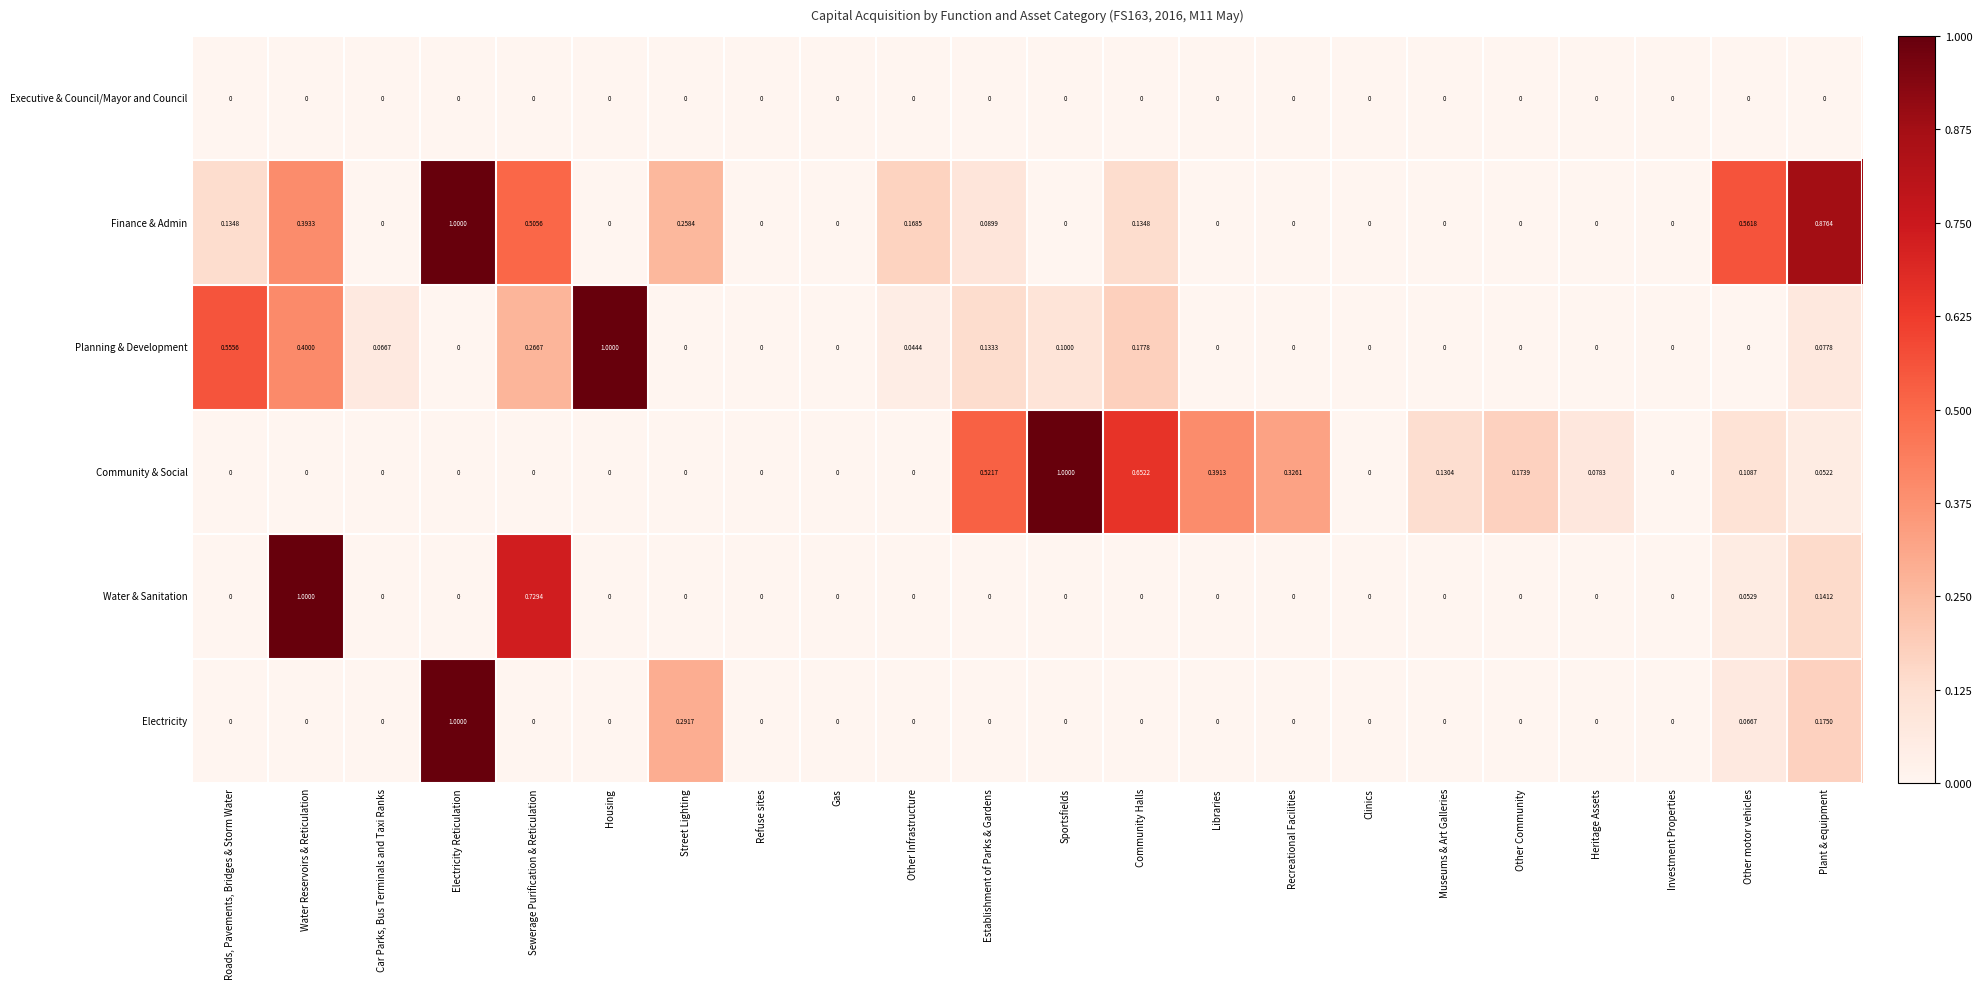

At which category is the sum across all series the highest?

Electricity Reticulation